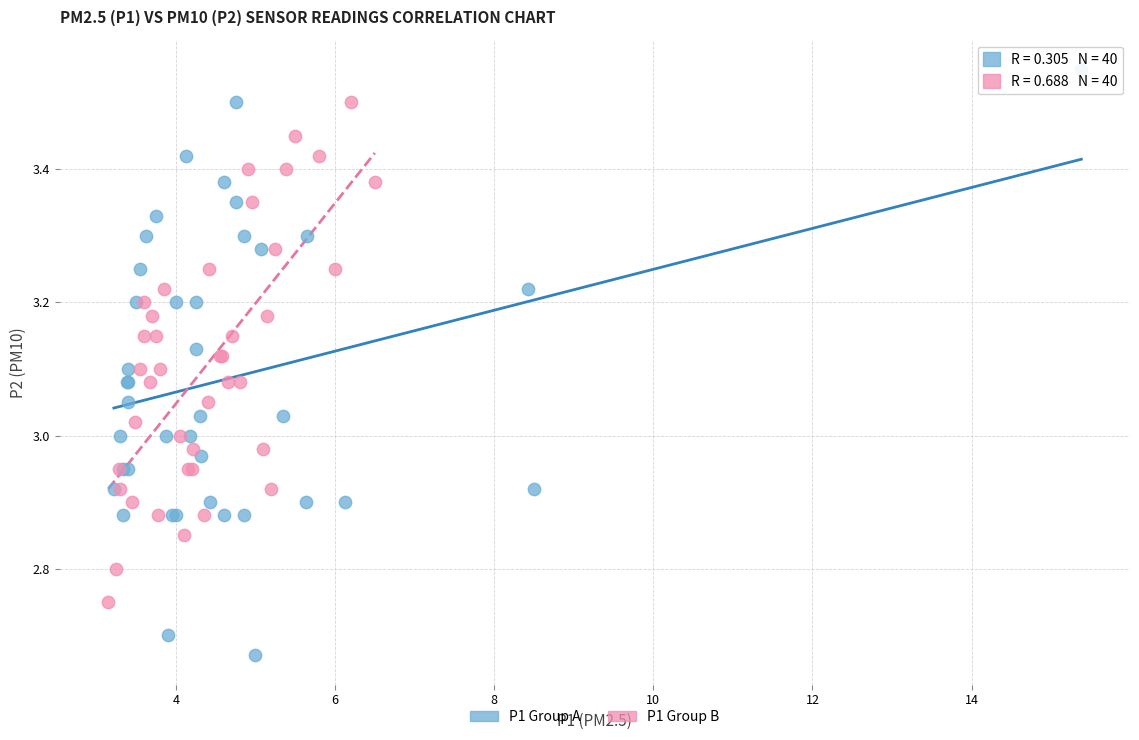

Which series contains the lowest Y value?

P1 Group A